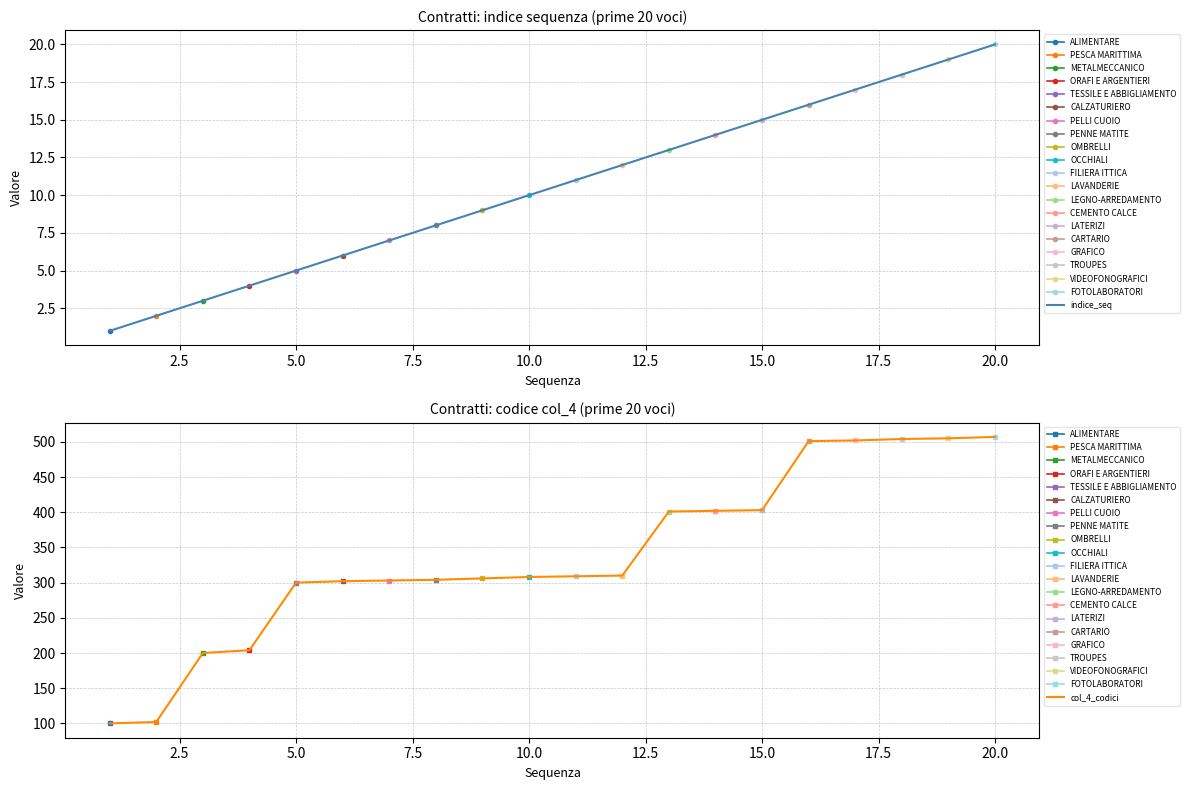

At which label does indice_seq reach its peak?

20.0